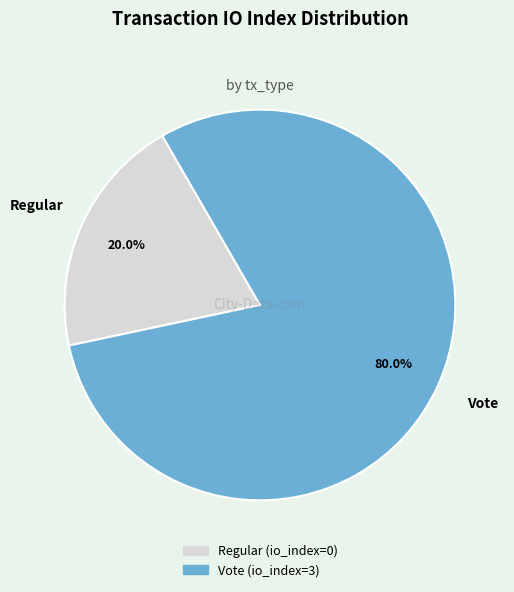

Which has a higher value, Regular or Vote?

Vote